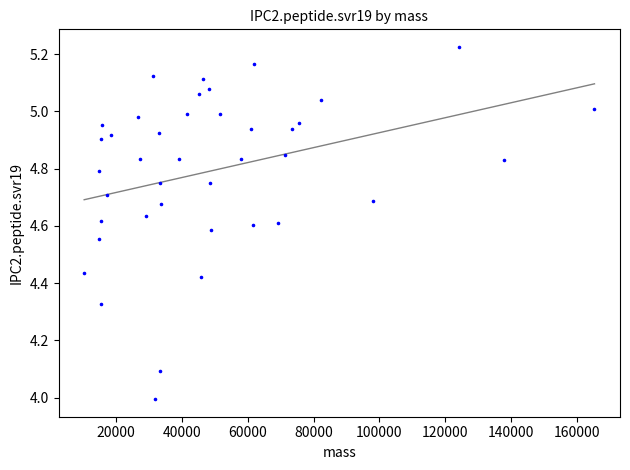

What is the range of X values (max minus min)?

154840.9